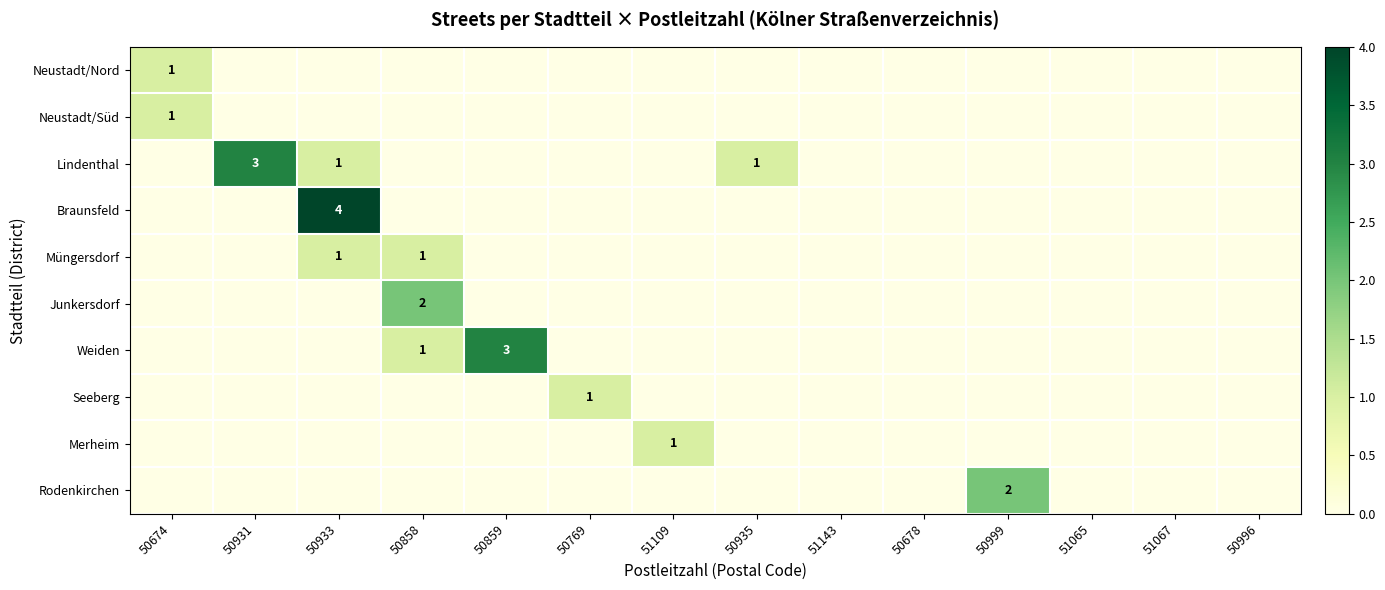

How many data points in Junkersdorf are above 0?

1